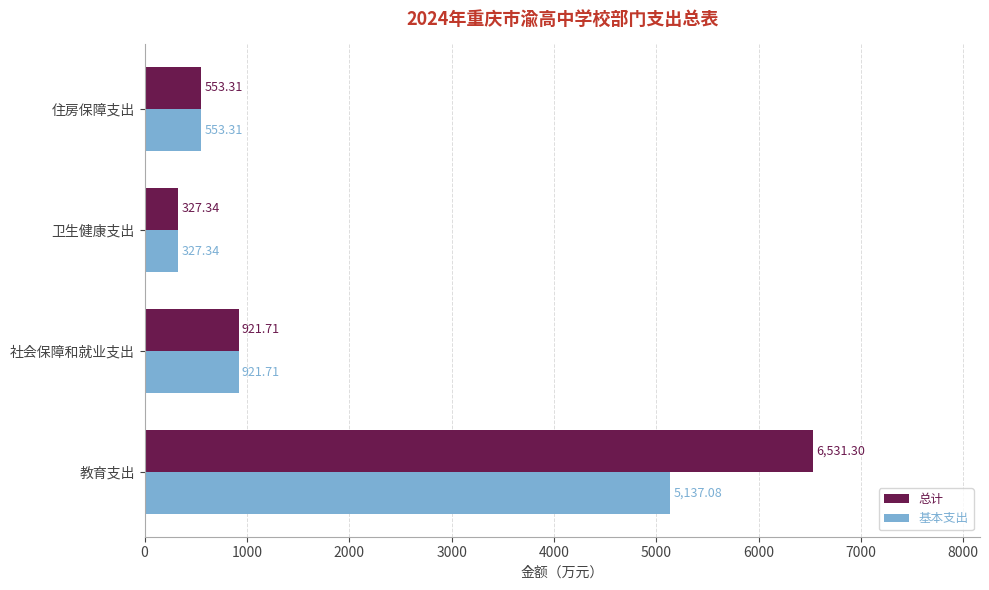

What is the maximum value shown in the chart?

6531.3